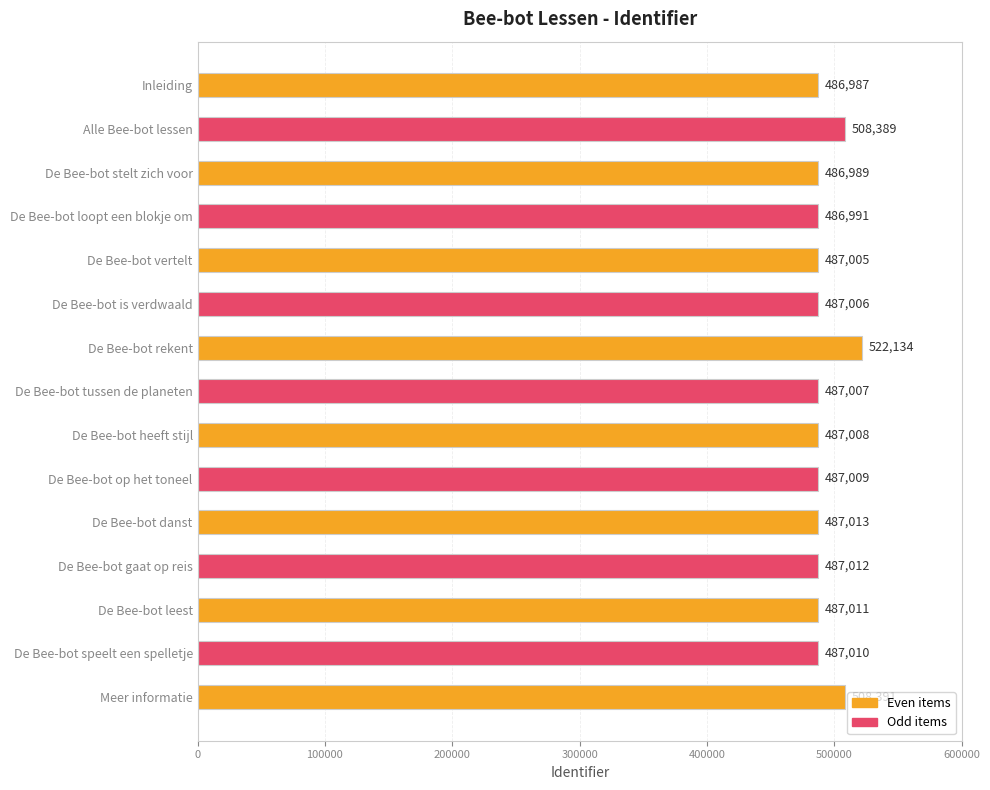

At which label is the value closest to 504560?

Alle Bee-bot lessen